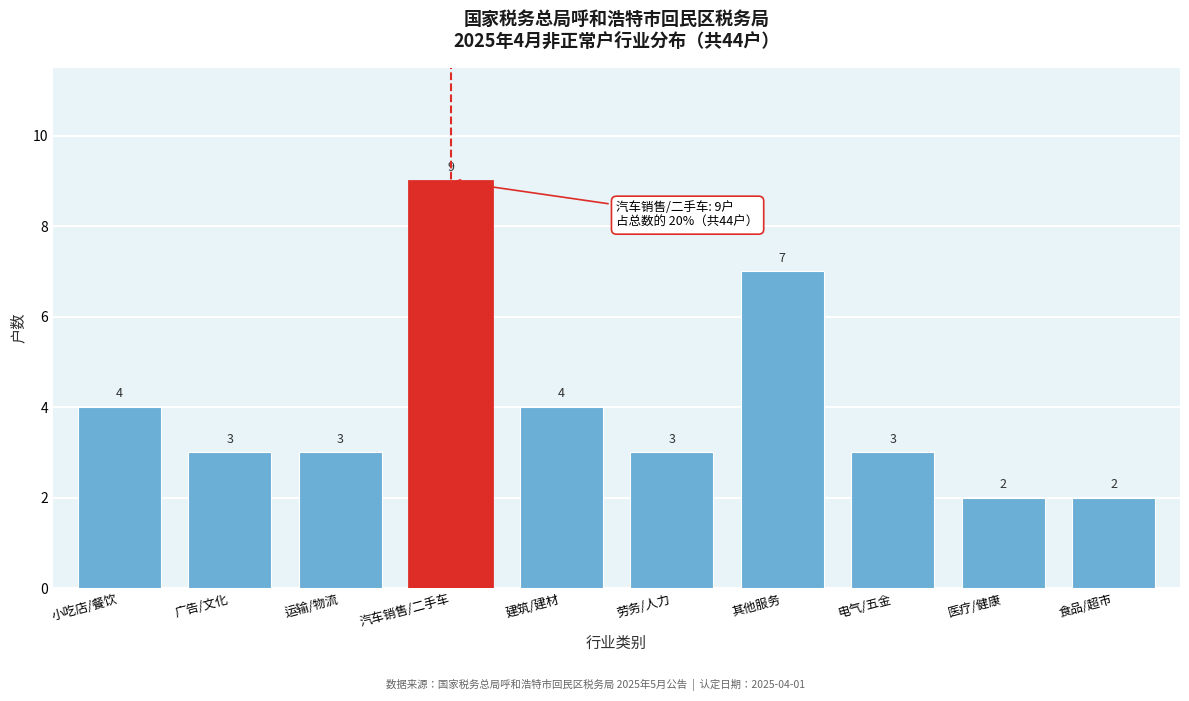

Reading left to right, what are all the values shown in this chart?

小吃店/餐饮=4	广告/文化=3	运输/物流=3	汽车销售/二手车=9	建筑/建材=4	劳务/人力=3	其他服务=7	电气/五金=3	医疗/健康=2	食品/超市=2